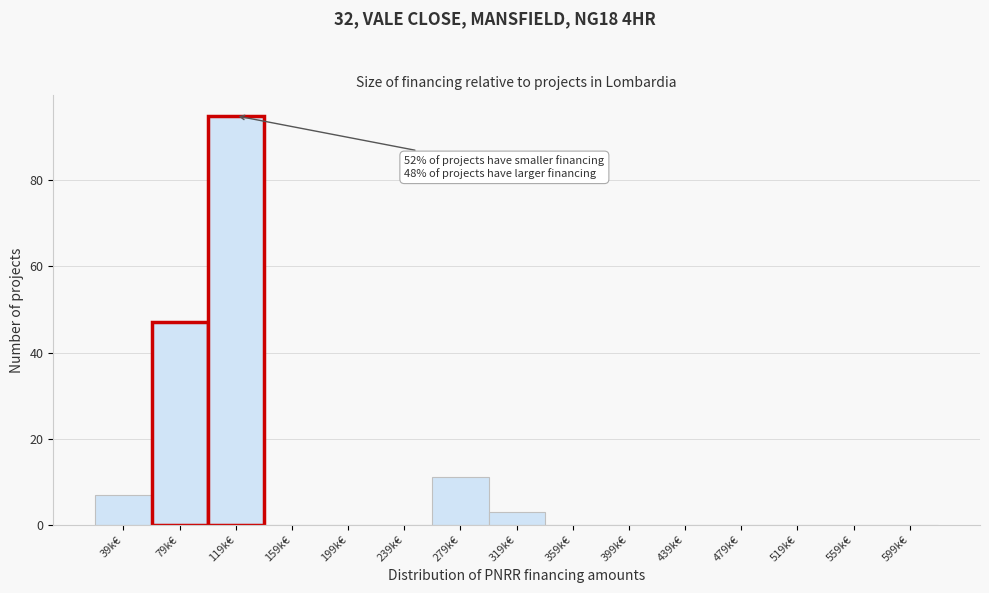

Reading left to right, transcribe all the data shown in this chart.

39k€=7	79k€=47	119k€=95	159k€=0	199k€=0	239k€=0	279k€=11	319k€=3	359k€=0	399k€=0	439k€=0	479k€=0	519k€=0	559k€=0	599k€=0